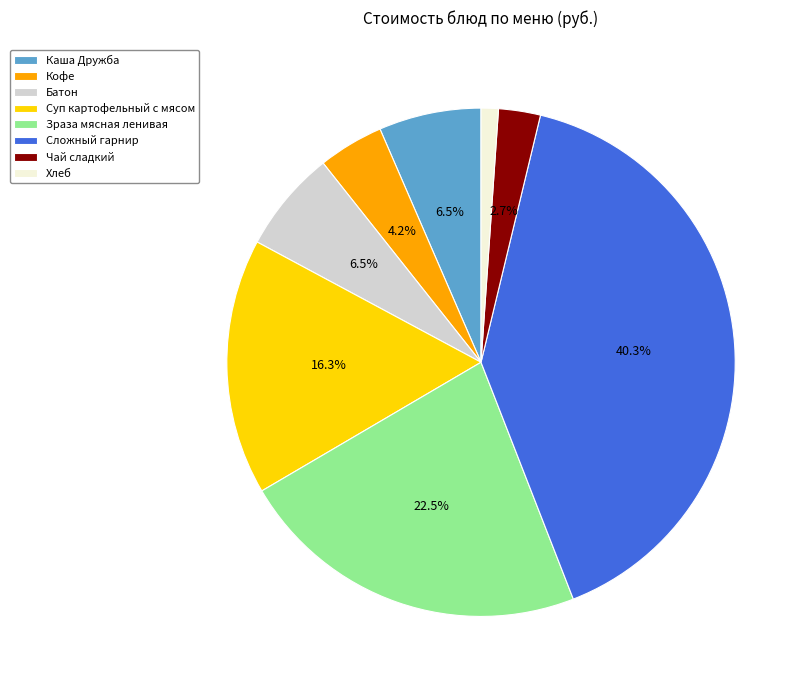

Is it true that Чай сладкий is 11% of the pie?

False